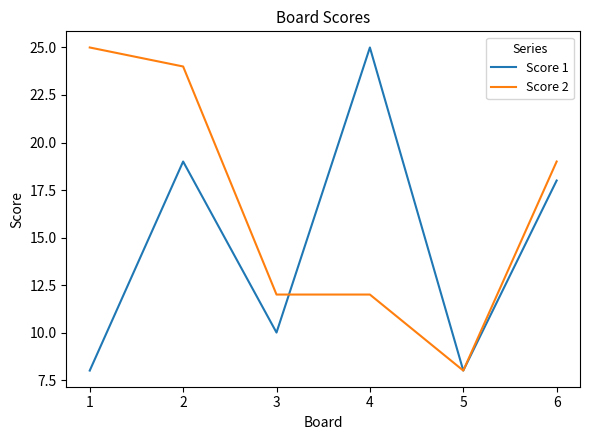

At which category is the sum across all series the highest?

2